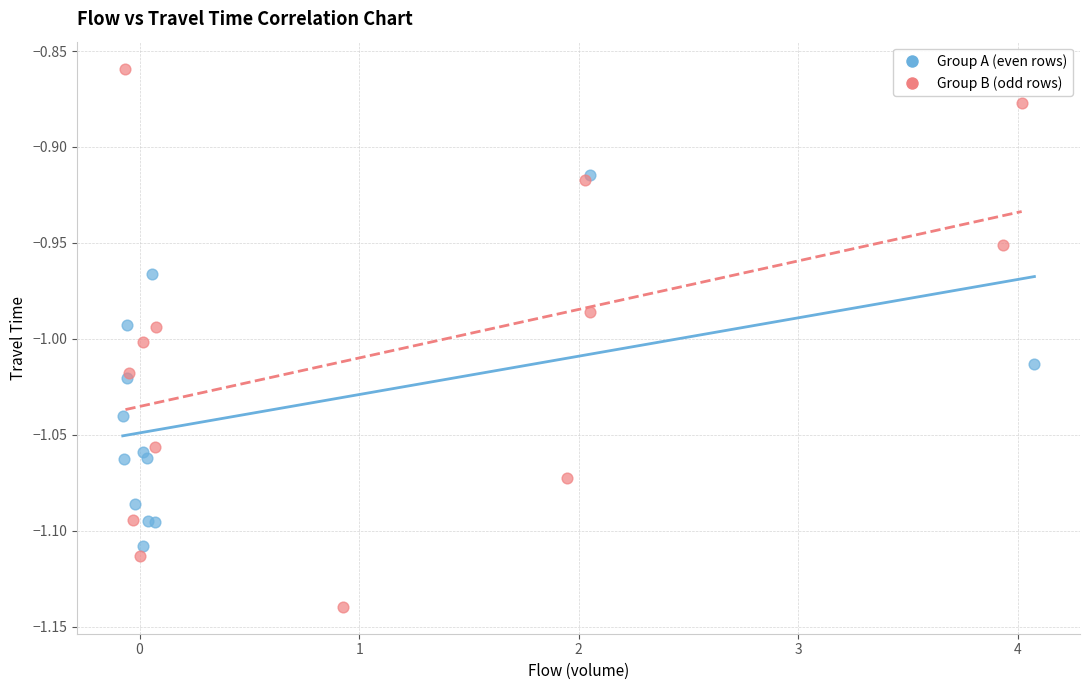

What are all the series names shown in the legend?

Group A (even rows), Group B (odd rows)